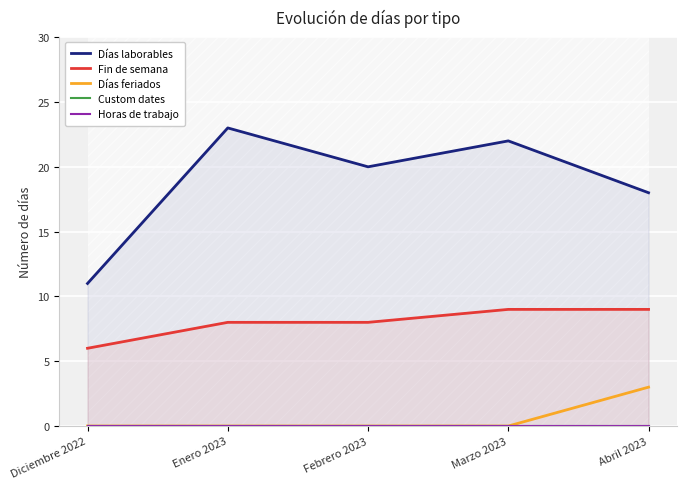

At Enero 2023, list the series in order from largest to smallest.

Días laborables, Fin de semana, Días feriados, Custom dates, Horas de trabajo